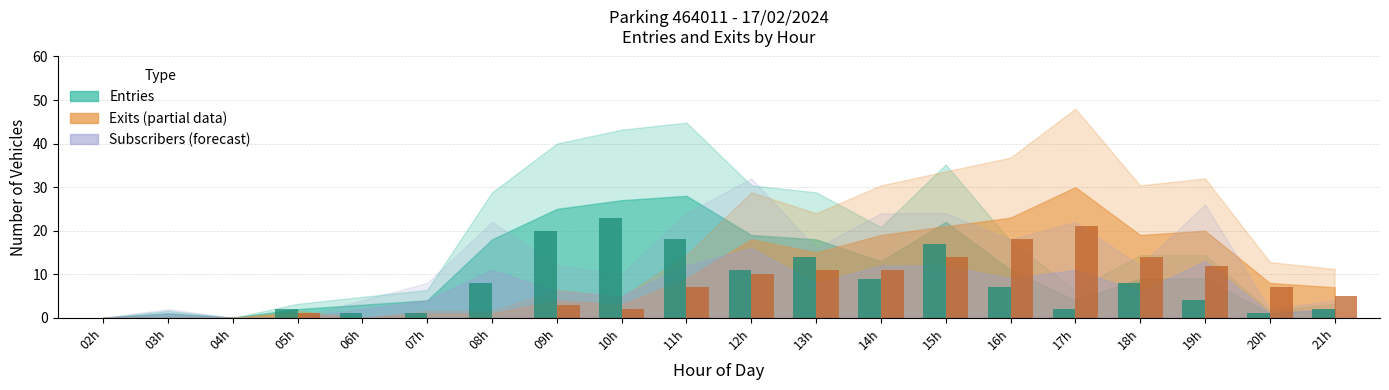

What is the maximum value shown in the chart?

23